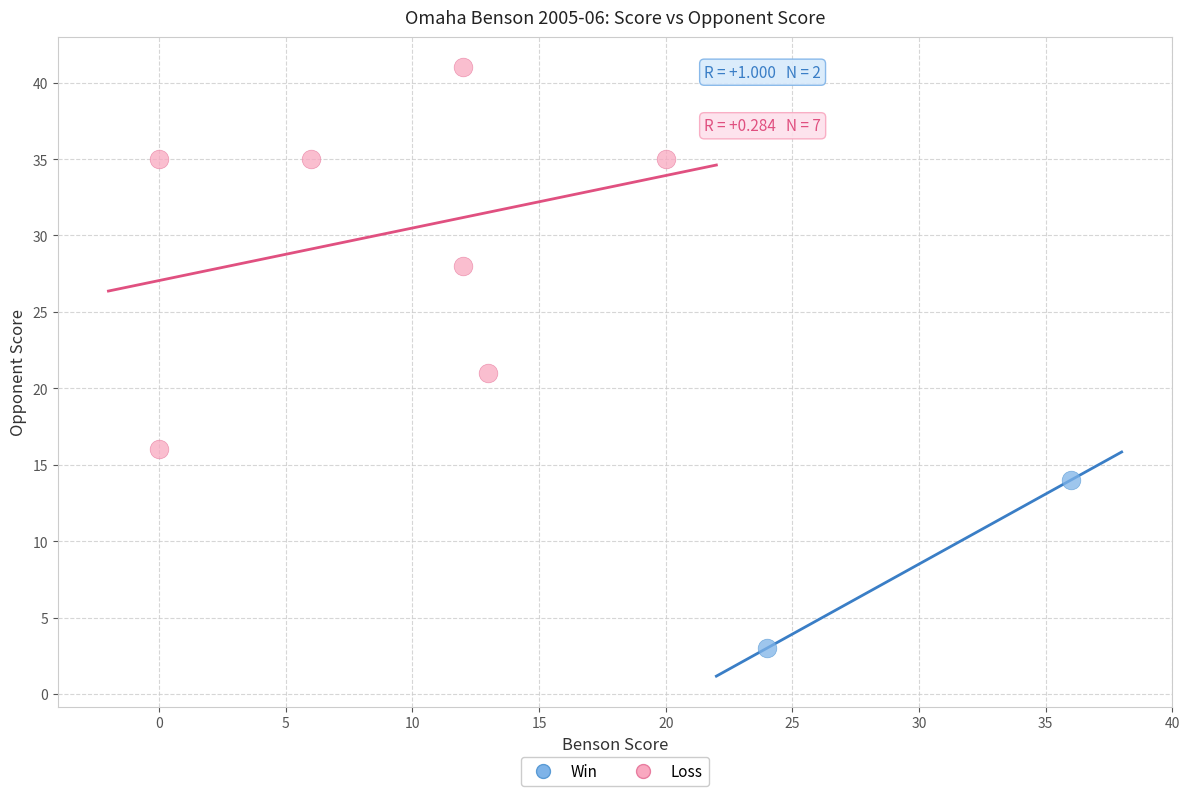

What are all the series names shown in the legend?

Win, Loss